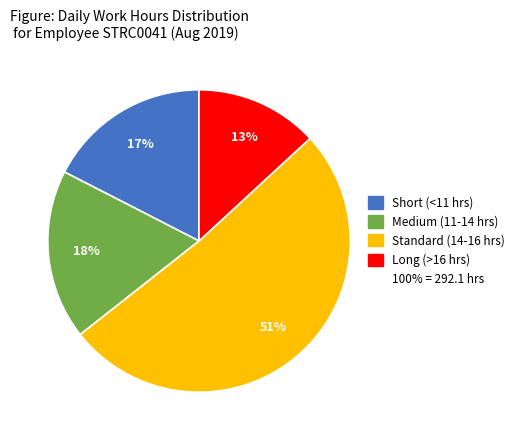

To the nearest percent, what is the average slice percentage?

25%